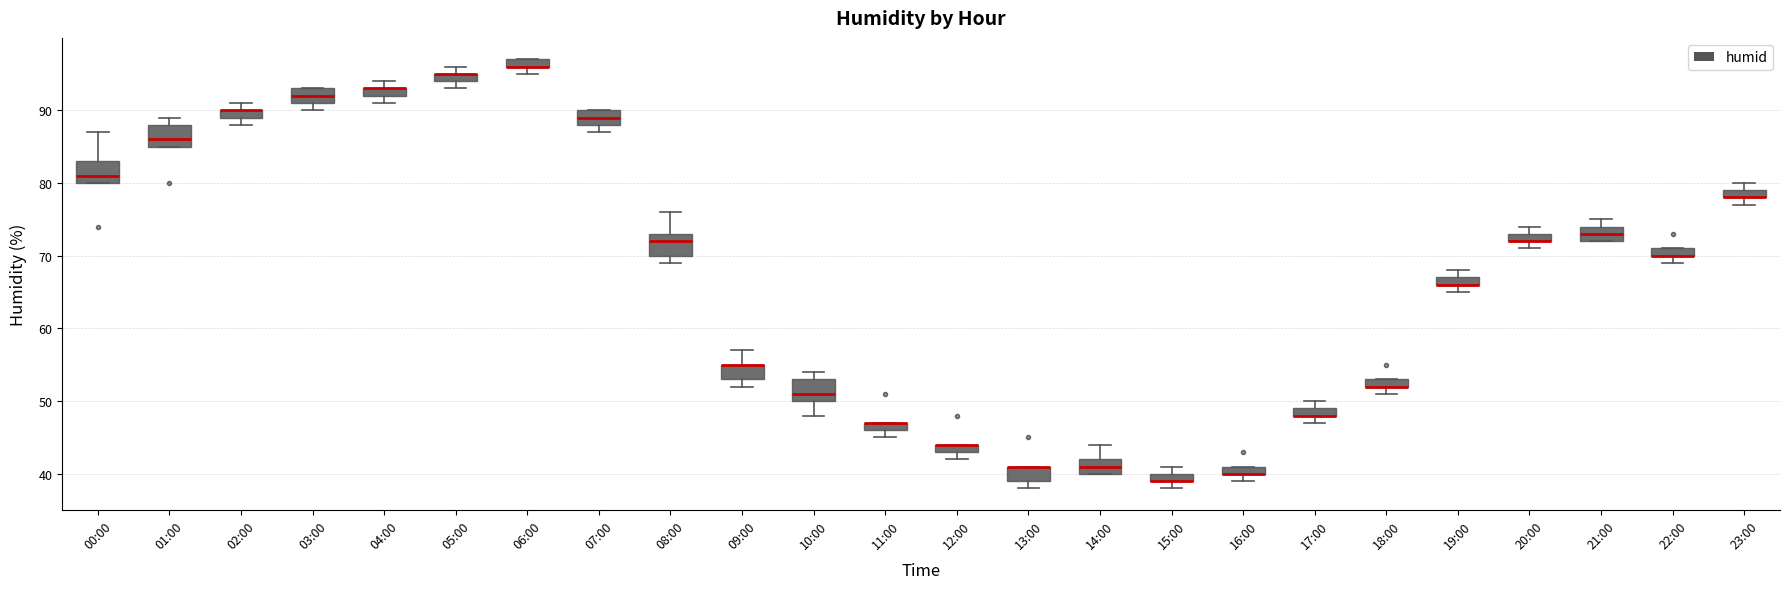

Where does the upper whisker of the box for 09:00 end on the y-axis? The values are not printed on the chart, so give them approximately, as read against the axis.

57